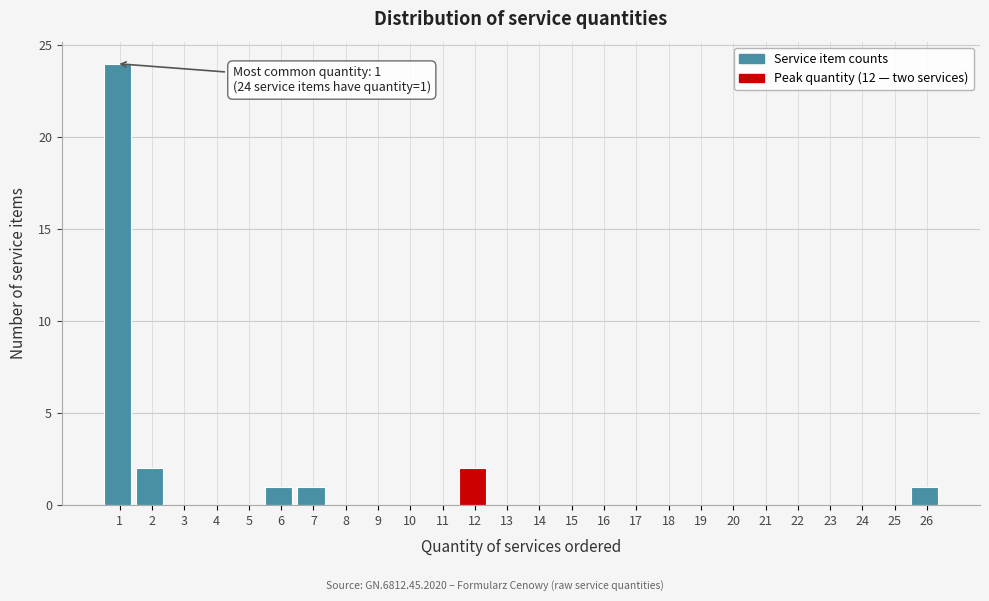

Reading left to right, list all the values displayed in this chart.

1=24	2=2	3=0	4=0	5=0	6=1	7=1	8=0	9=0	10=0	11=0	12=2	13=0	14=0	15=0	16=0	17=0	18=0	19=0	20=0	21=0	22=0	23=0	24=0	25=0	26=1